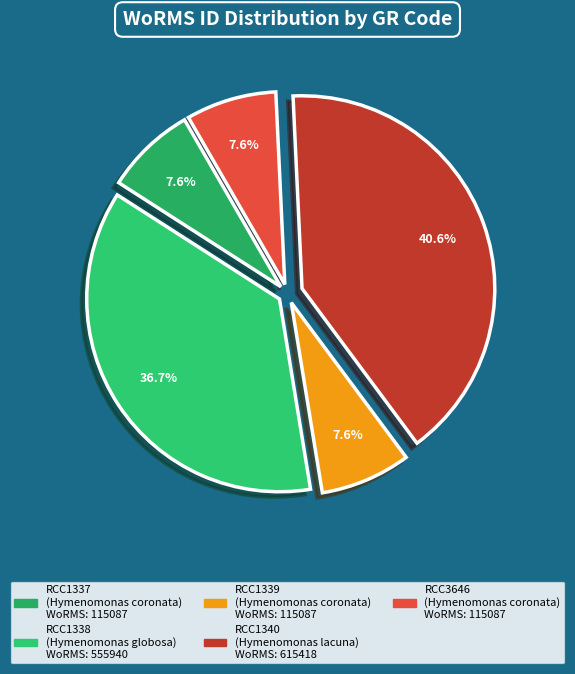

True or false: RCC1340 accounts for 41% of the total.

True